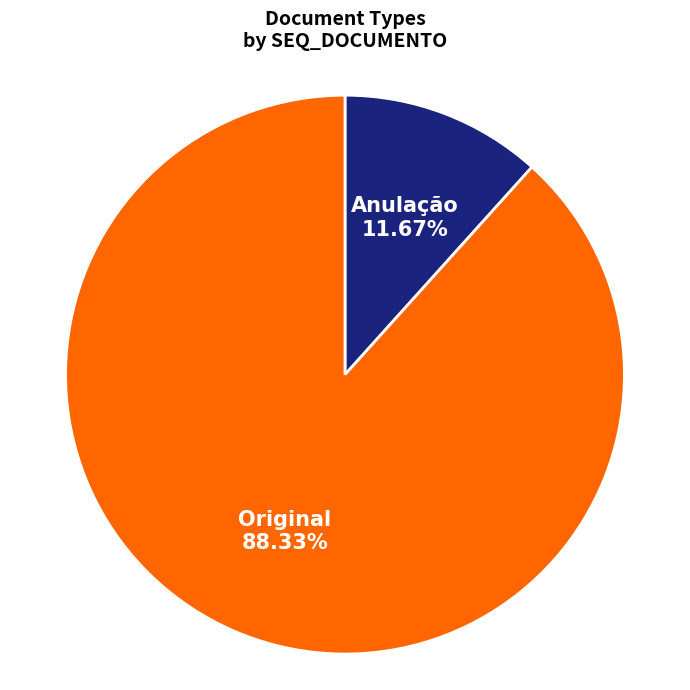

How many segments does this pie chart have?

2